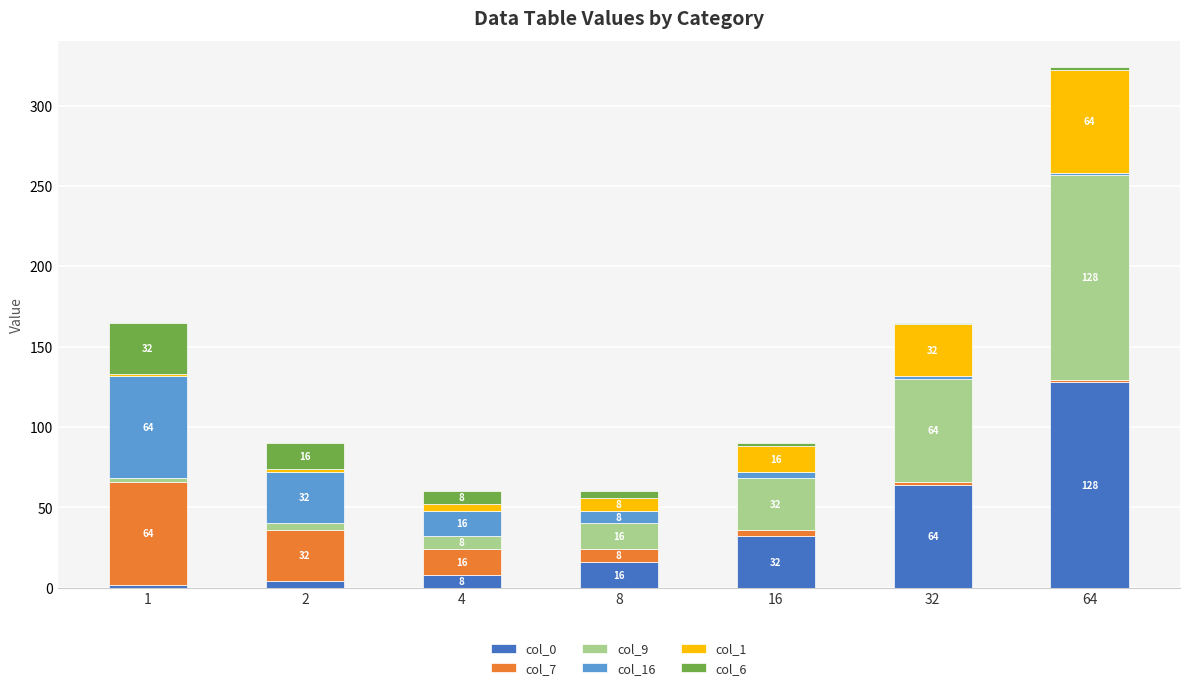

What is the total value across all series at 8?

60